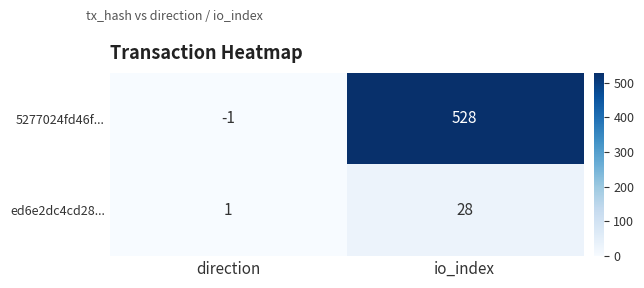

Count the number of categories in the chart.

2